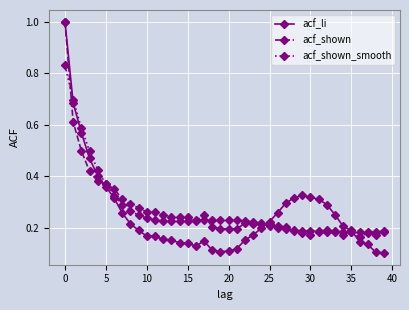

What is the highest value of the acf_shown series?

1.0